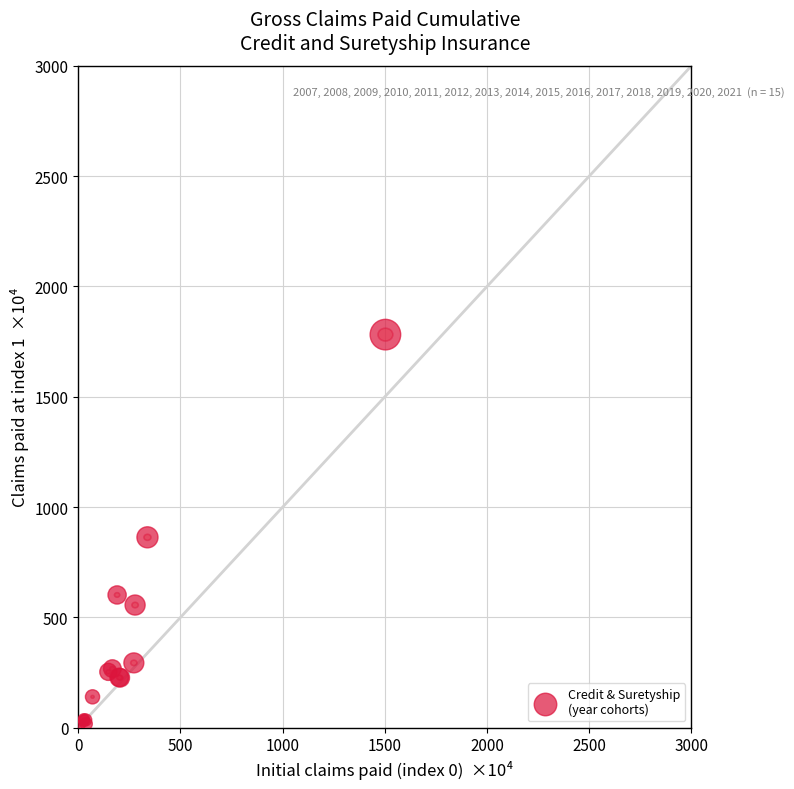

What Y value in the scatter plot is closest to 896?

863.0